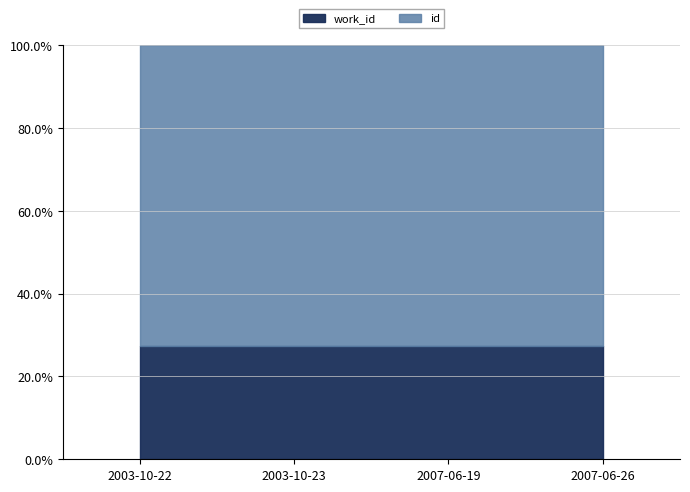

True or false: work_id and id intersect in this chart.

False